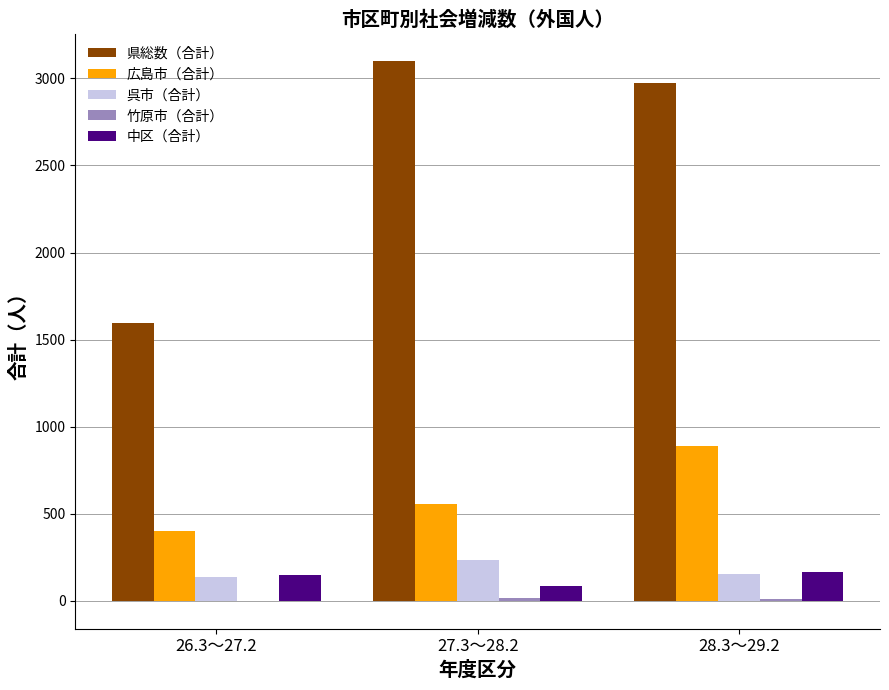

Which series changed the most between 26.3～27.2 and 27.3～28.2?

県総数（合計）